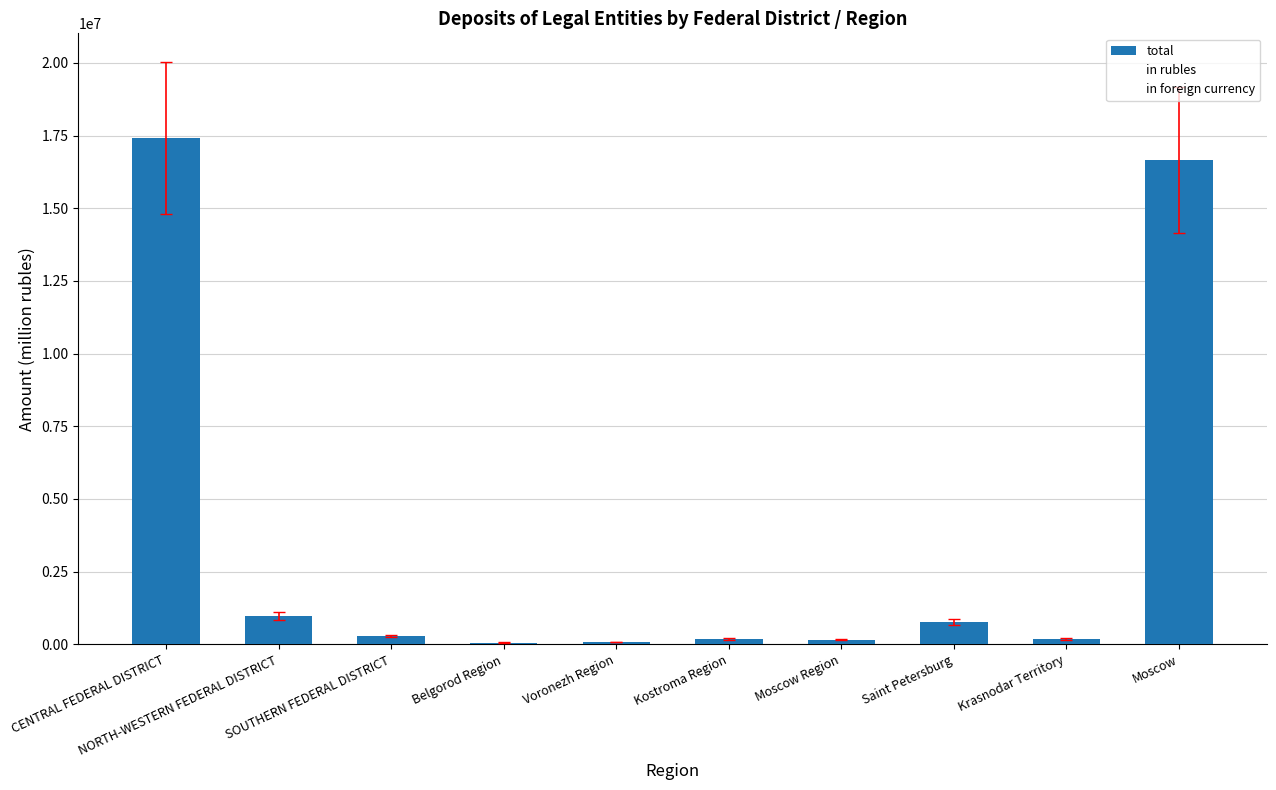

The total series shows 28642332 at CENTRAL FEDERAL DISTRICT. True or false?

False